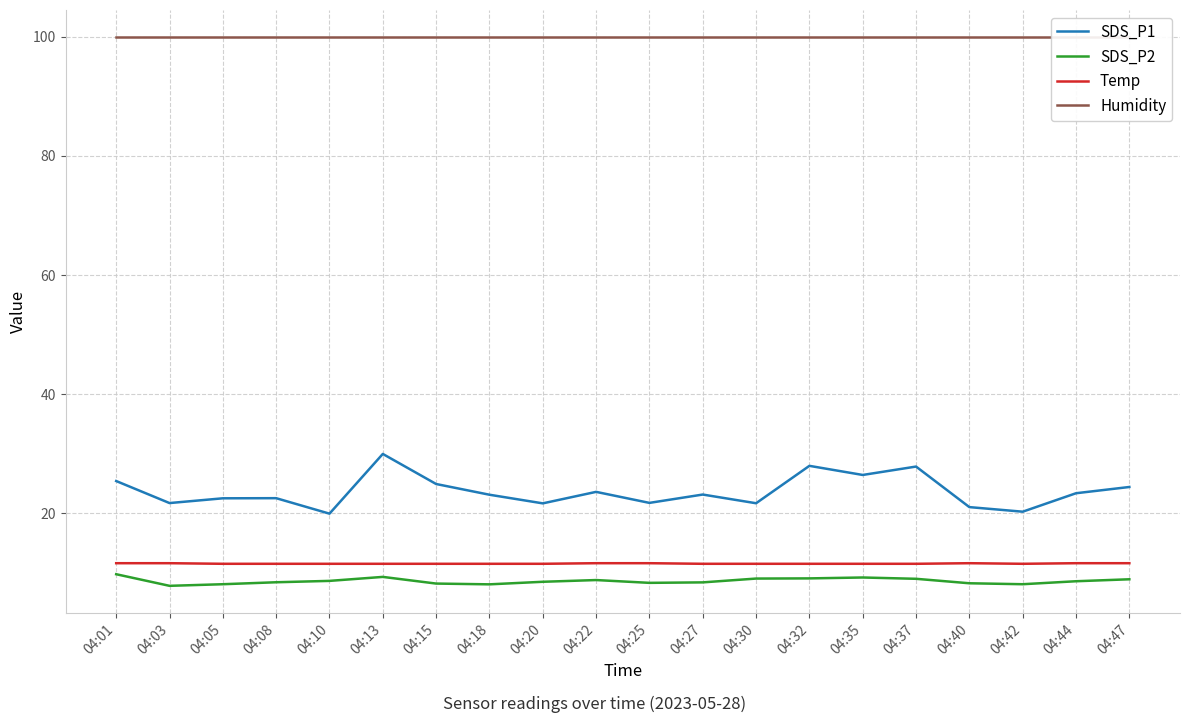

The value of Temp at 04:35 is 20.6. True or false?

False